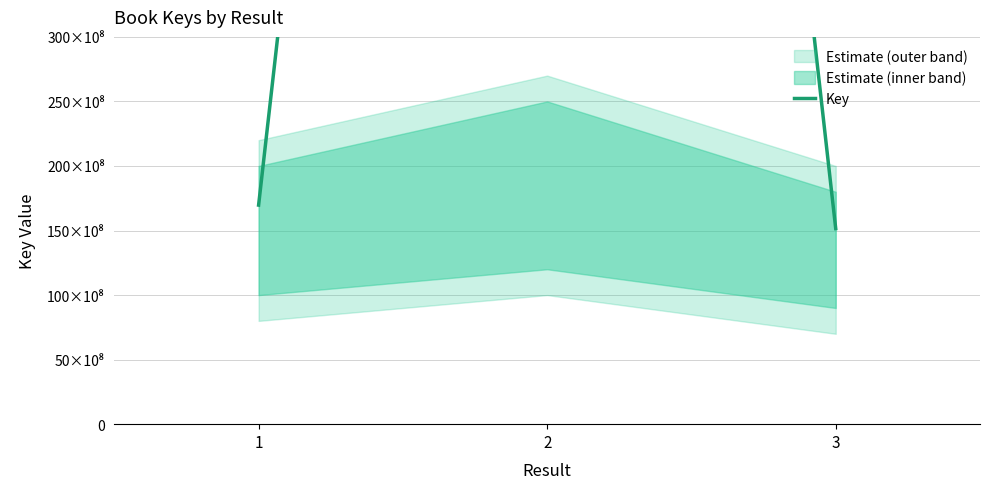

Where is the data nearest to the value 1146354861?

1